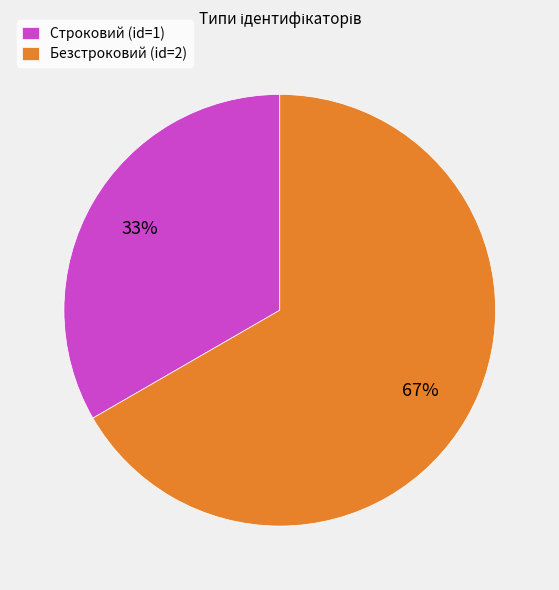

Is there a majority slice in this chart?

Yes